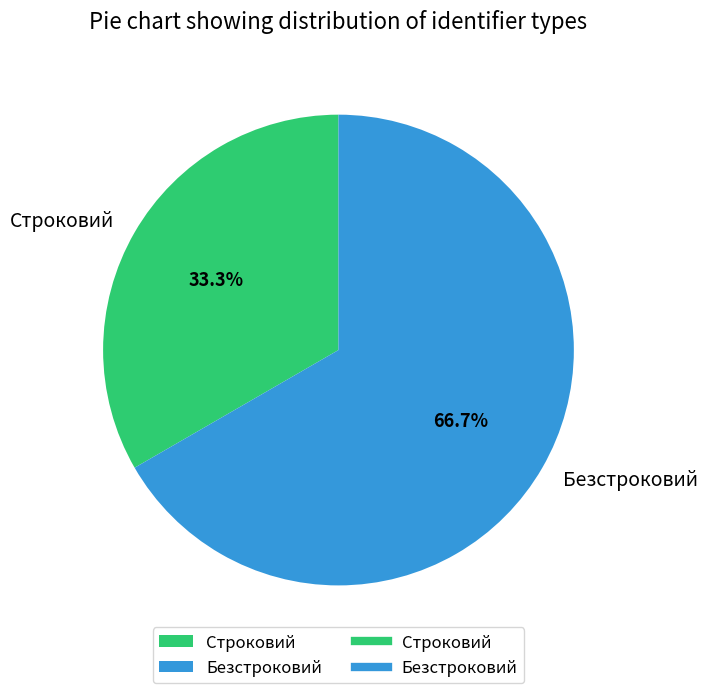

Approximately how many times larger is the value at Безстроковий compared to Строковий?

2.0